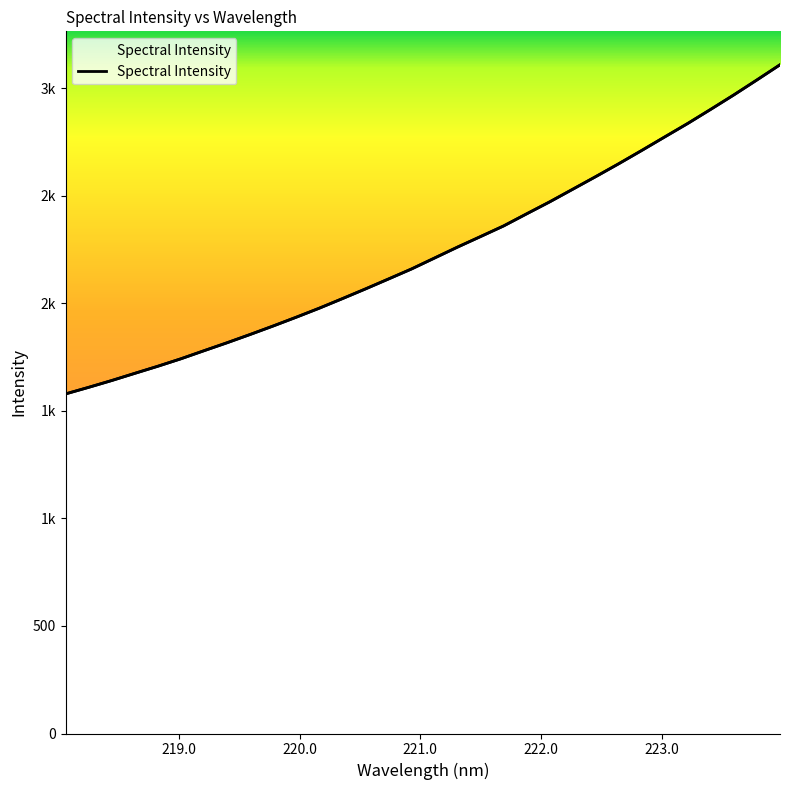

What is the minimum value shown in the chart?

1579.3